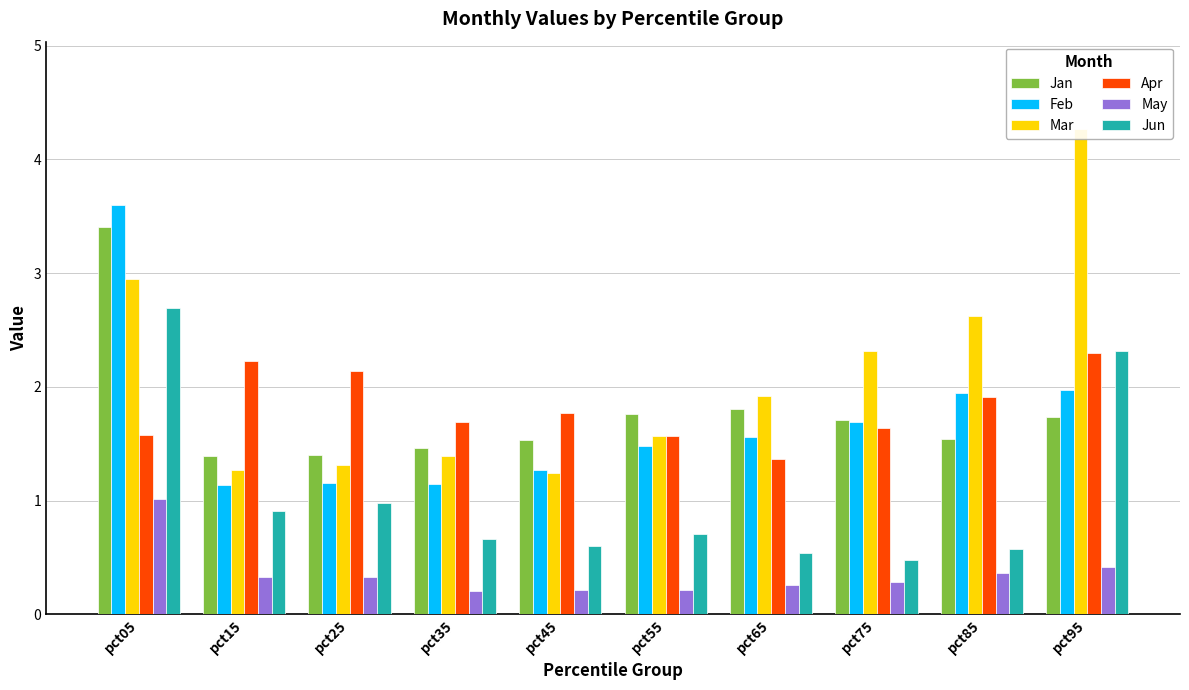

Which category has the highest value across all series?

pct95